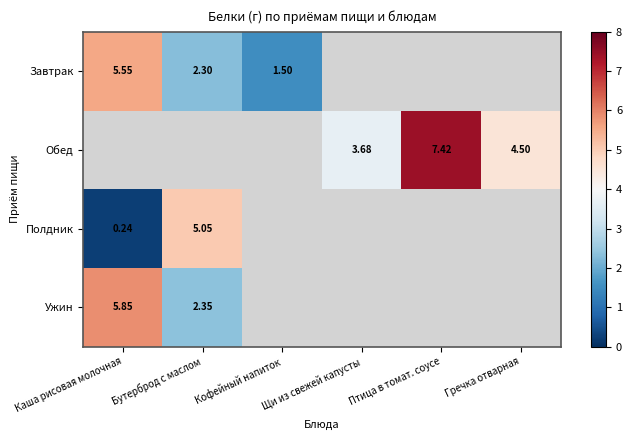

True or false: Полдник has a value of 5.0 at Бутерброд с маслом.

True